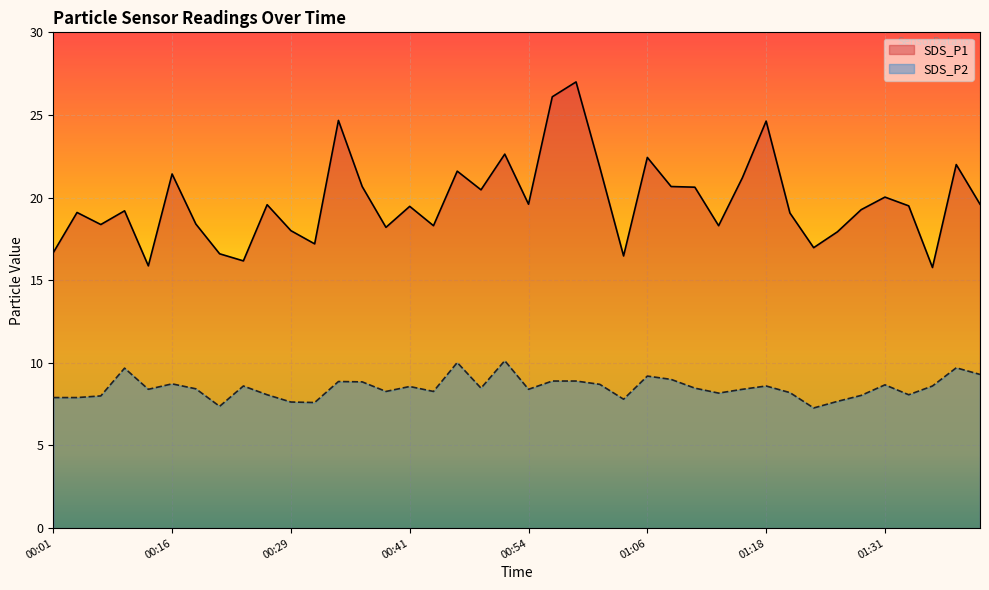

What is the label of the 5th point from the right?

01:31